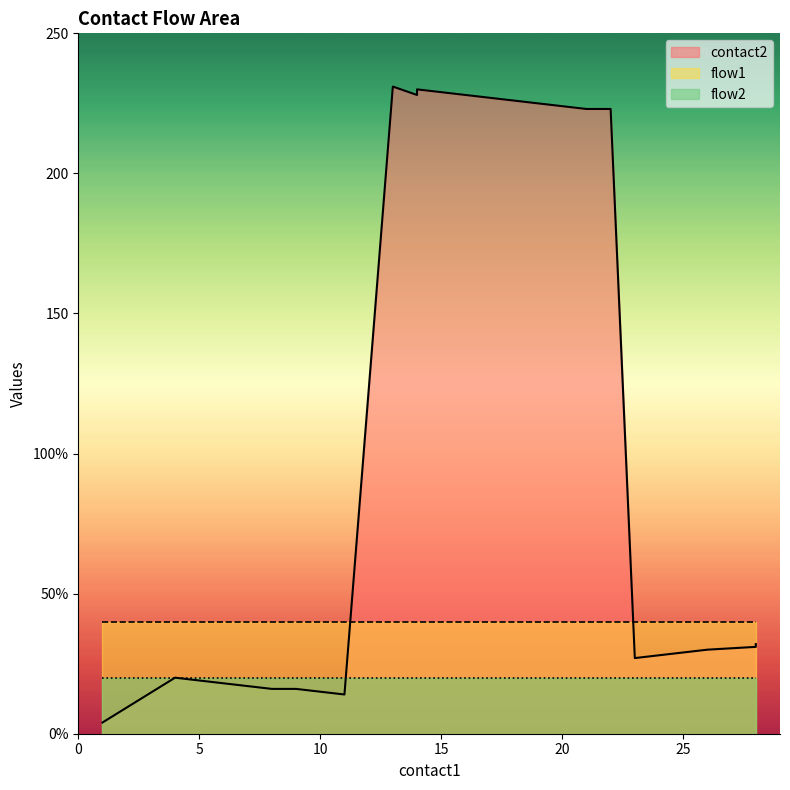

At 15, list the series in order from largest to smallest.

contact2, flow1, flow2